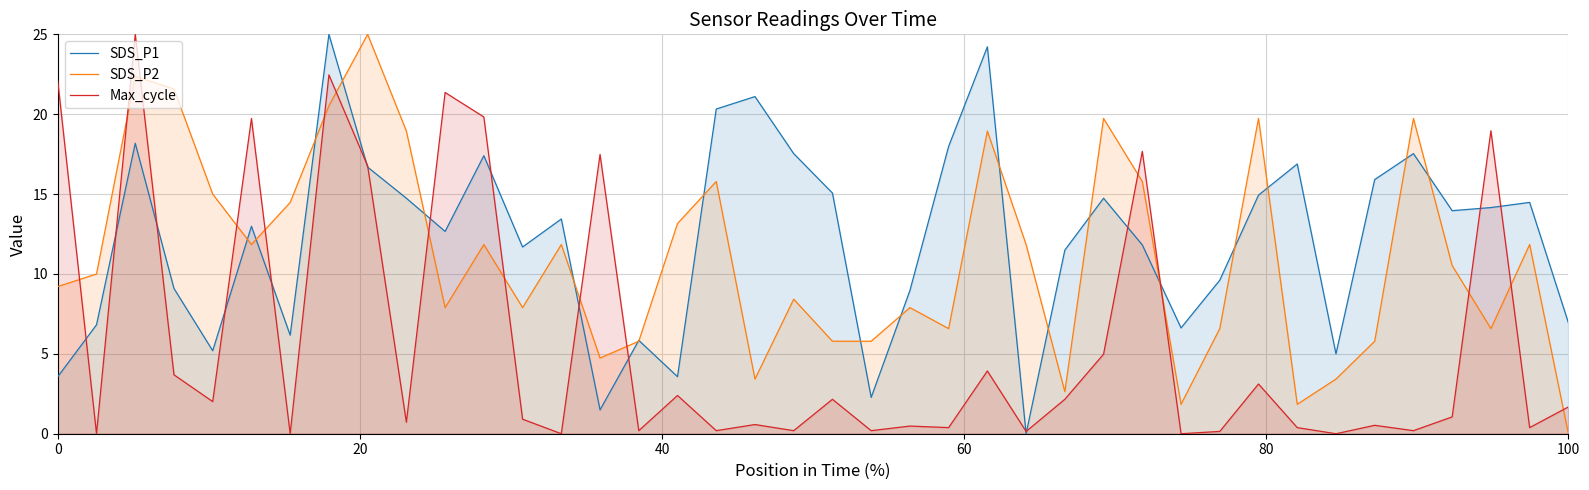

What is the average value of the SDS_P2 series?

11.1